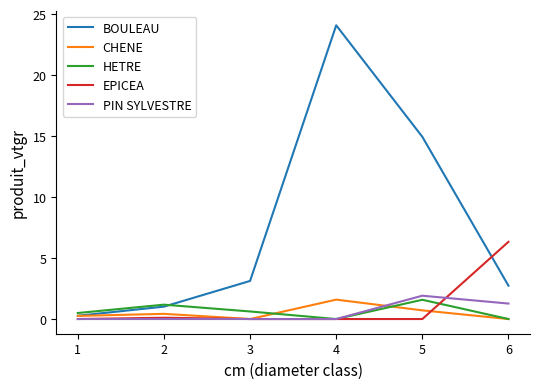

Reading left to right, transcribe all the data shown in this chart.

BOULEAU: 0.3	1.0	3.1	24.1	14.9	2.7
CHENE: 0.3	0.4	0.0	1.6	0.7	0.0
HETRE: 0.5	1.2	0.6	0.0	1.6	0.0
EPICEA: 0.0	0.1	0.0	0.0	0.0	6.3
PIN SYLVESTRE: 0.0	0.0	0.0	0.0	1.9	1.3